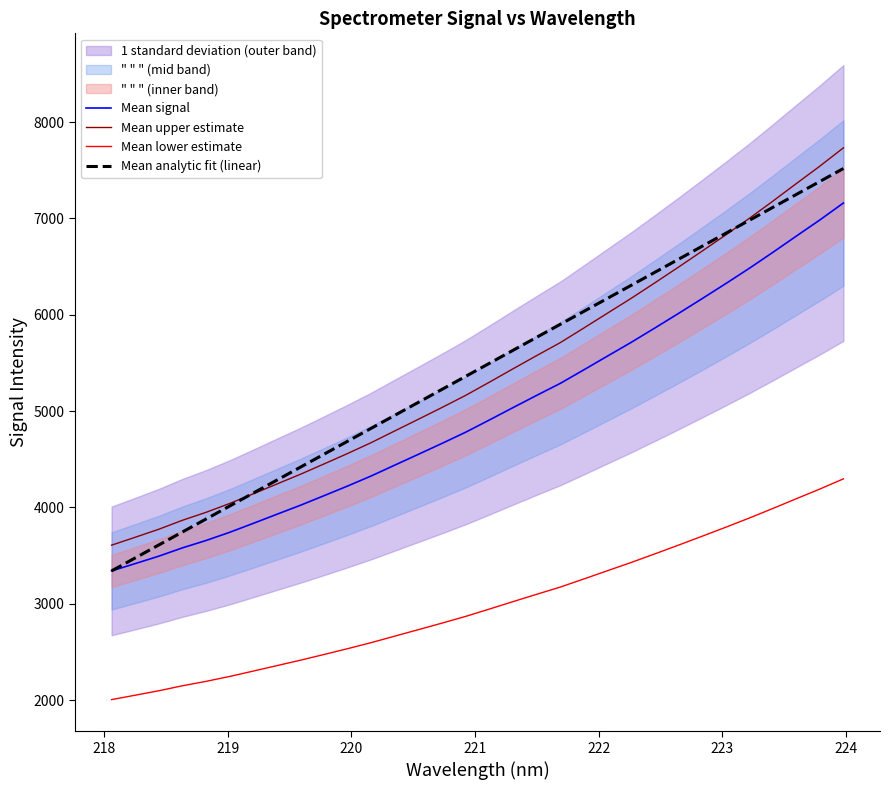

What is the difference between the maximum and minimum values in the Mean analytic fit (linear) series?

4177.9